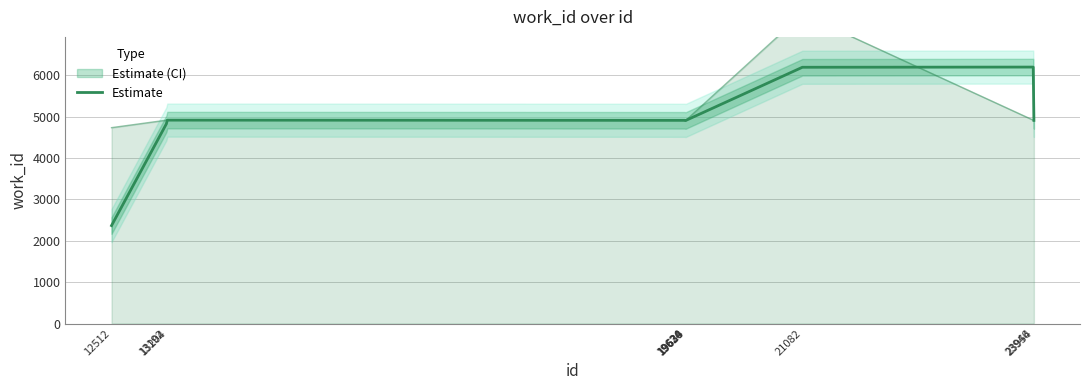

What is the sum of the values at 23946 and 19624?

11115.5